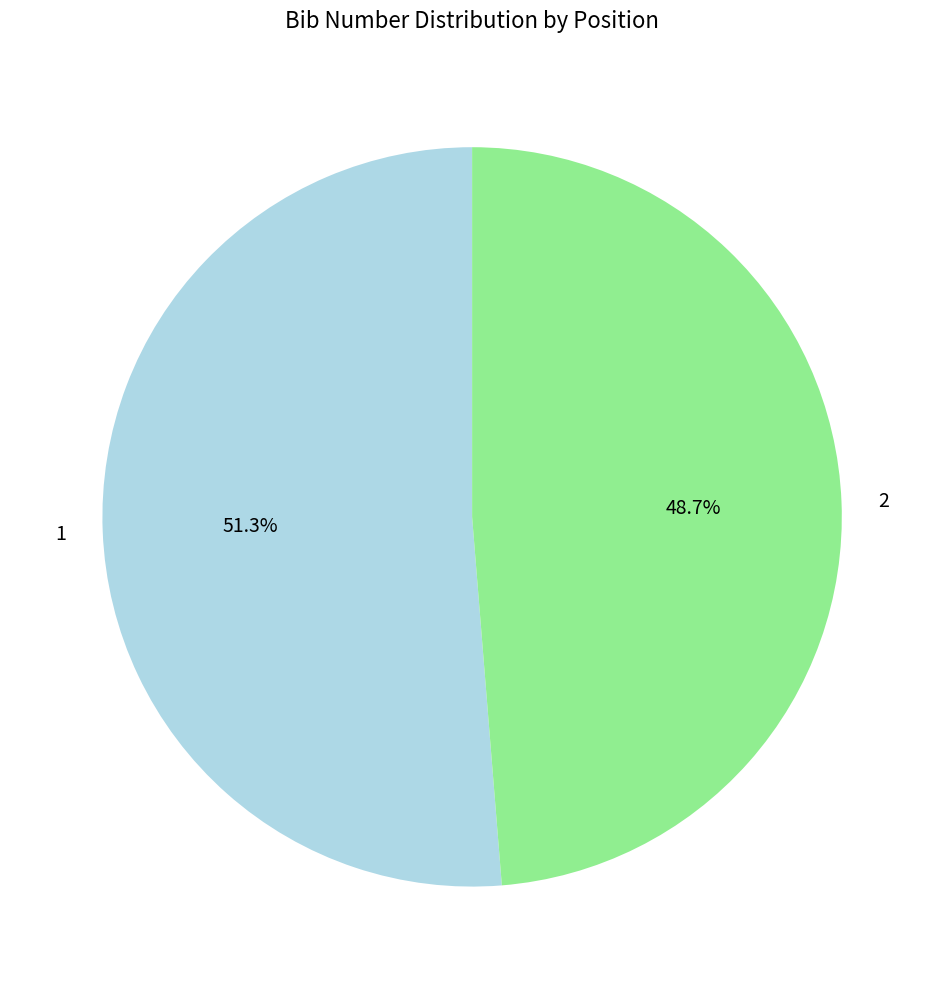

Which category has the smallest portion of the pie?

2